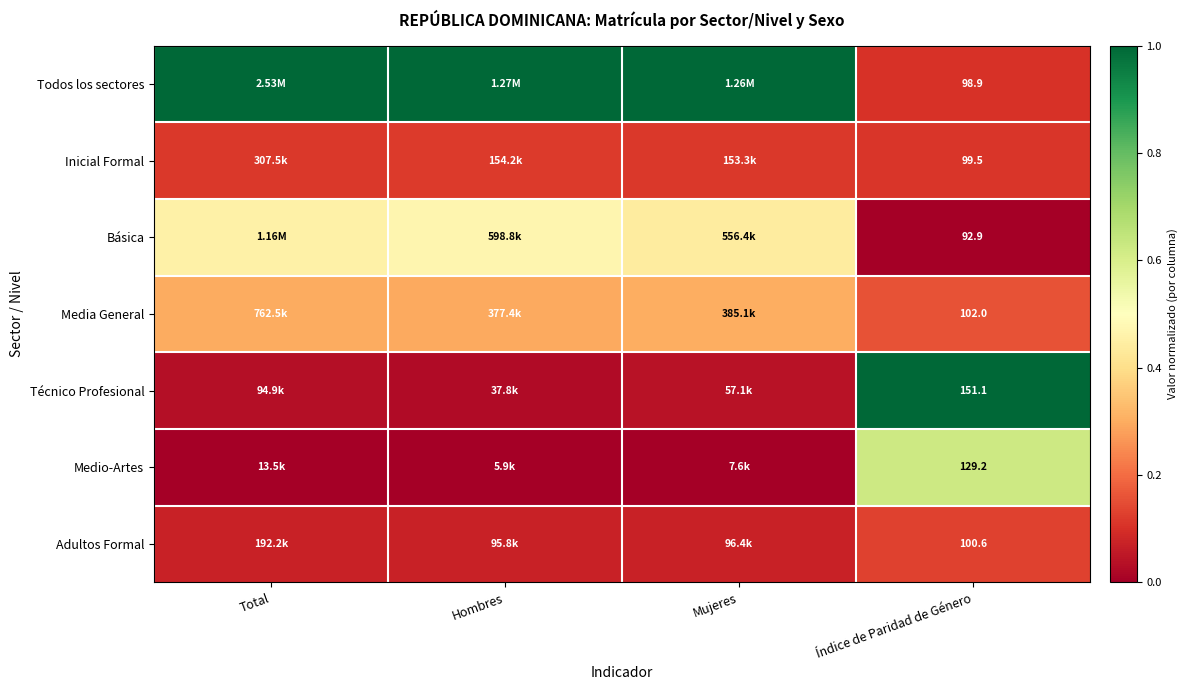

What is the spread (max minus min) of values at Hombres?

1.0